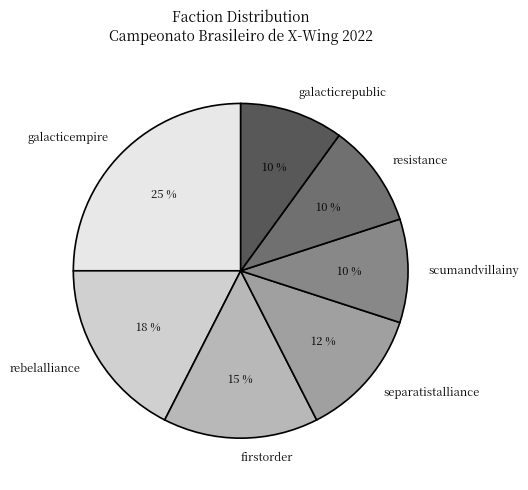

Do galacticrepublic and resistance together represent more than half of the pie?

No